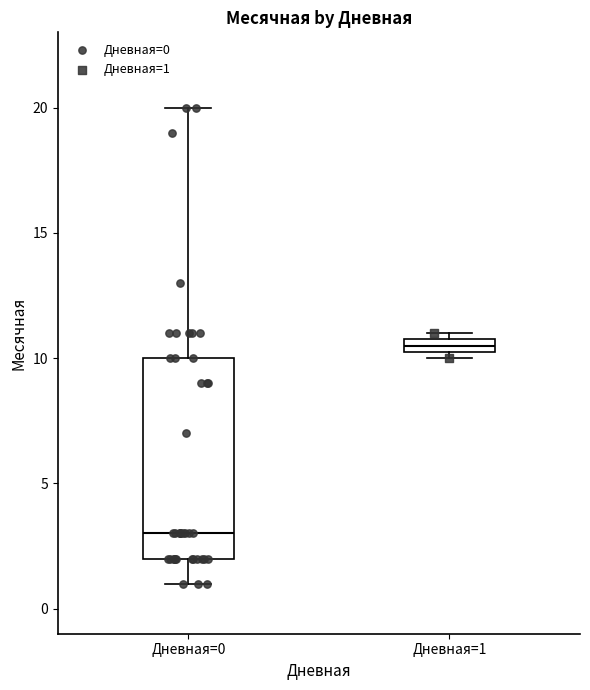

Which box's median line is the highest?

Дневная=1